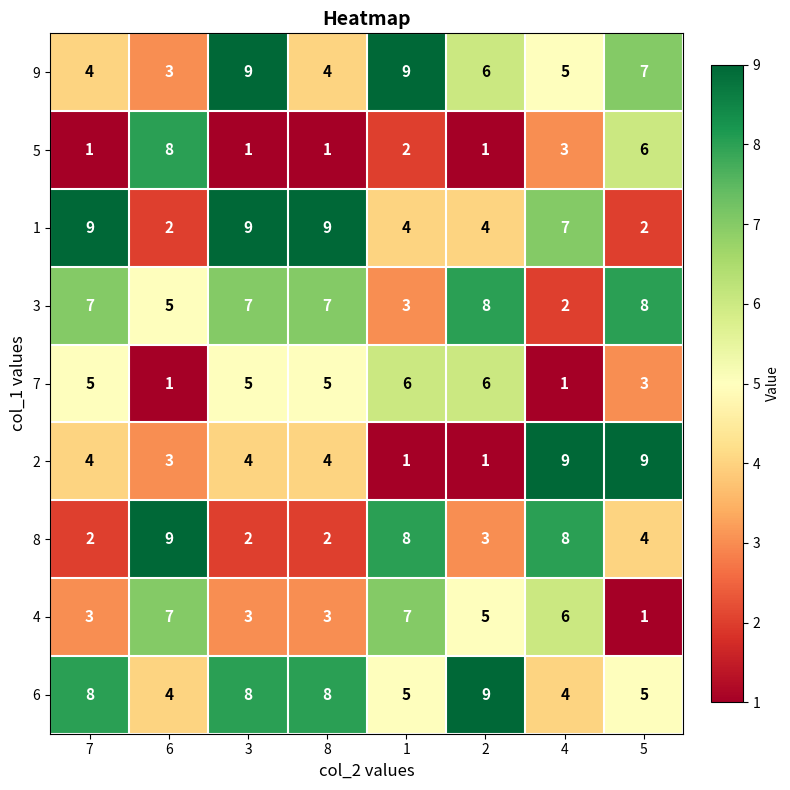

What is the total value across all series at 7?

43